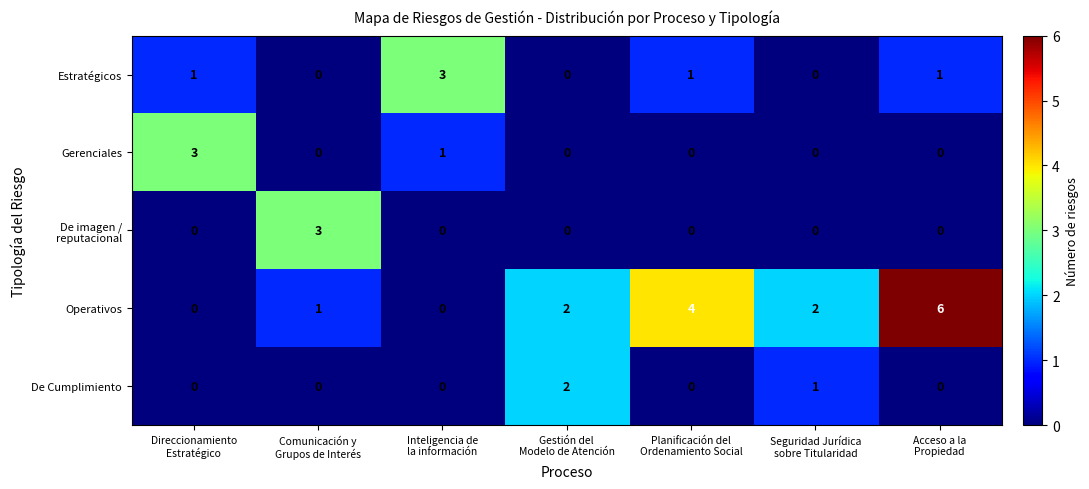

Which series has the largest range (max minus min)?

Operativos